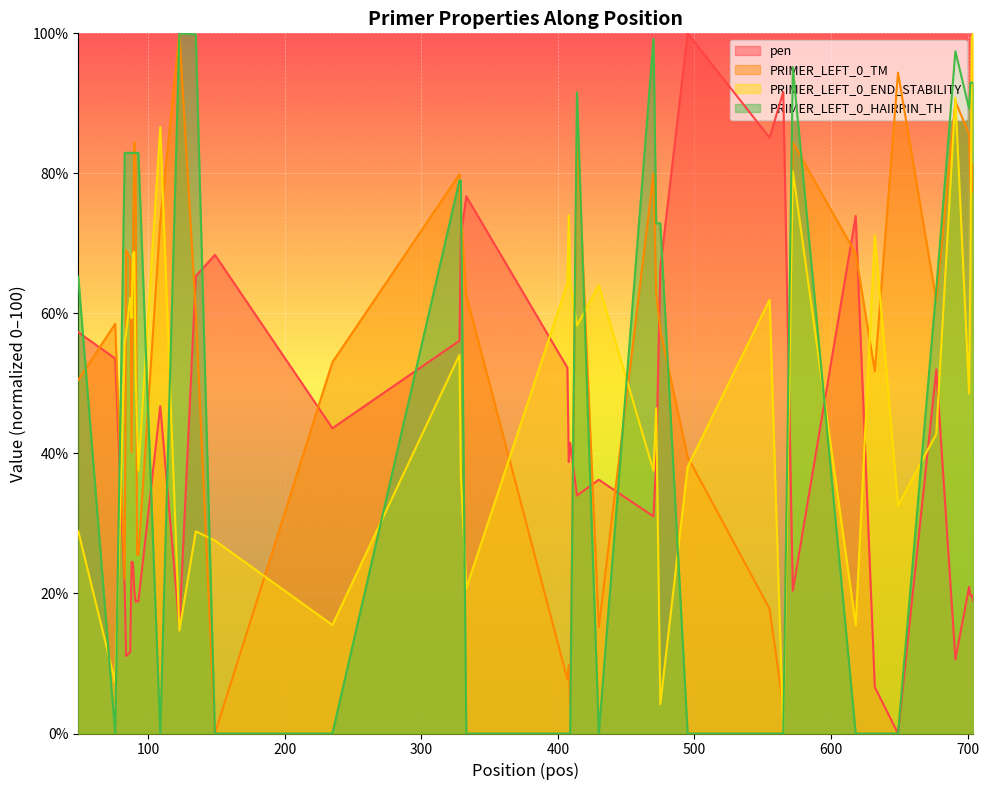

Is it true that PRIMER_LEFT_0_TM equals 33.2 at 93?

False